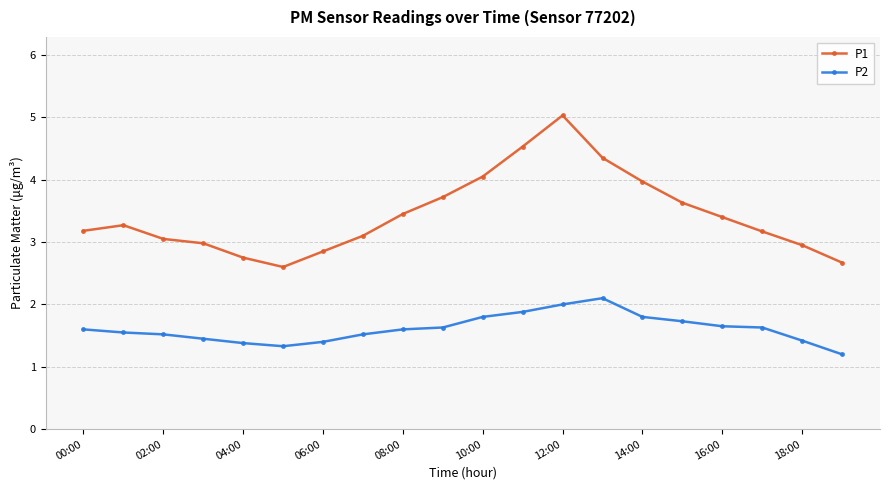

What is the minimum value for P2?

1.2